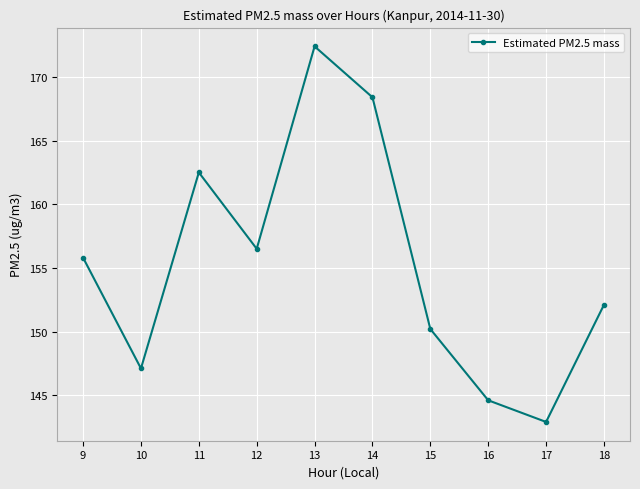

List the labels in order of value, smallest first.

17, 16, 10, 15, 18, 9, 12, 11, 14, 13